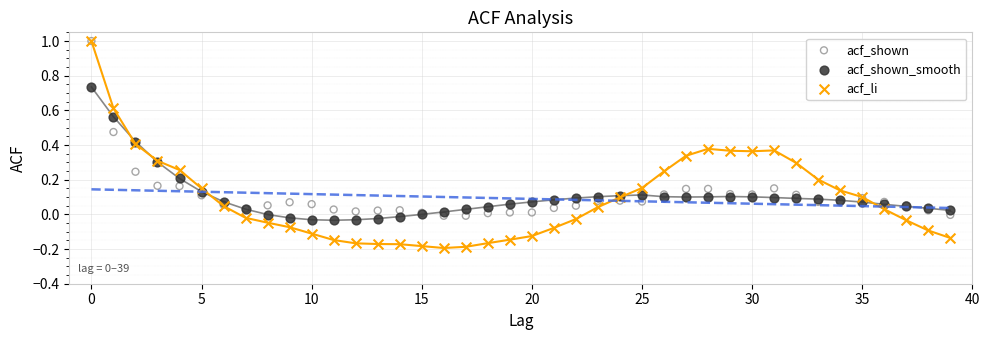

Which series contains the lowest Y value?

acf_li